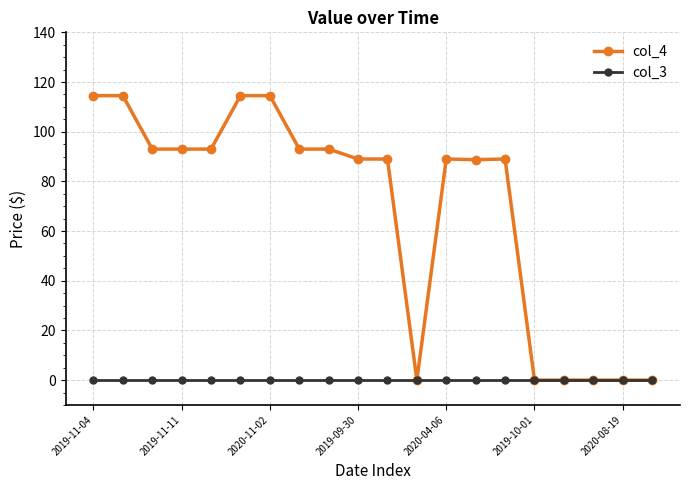

Which series has the widest spread of values?

col_4